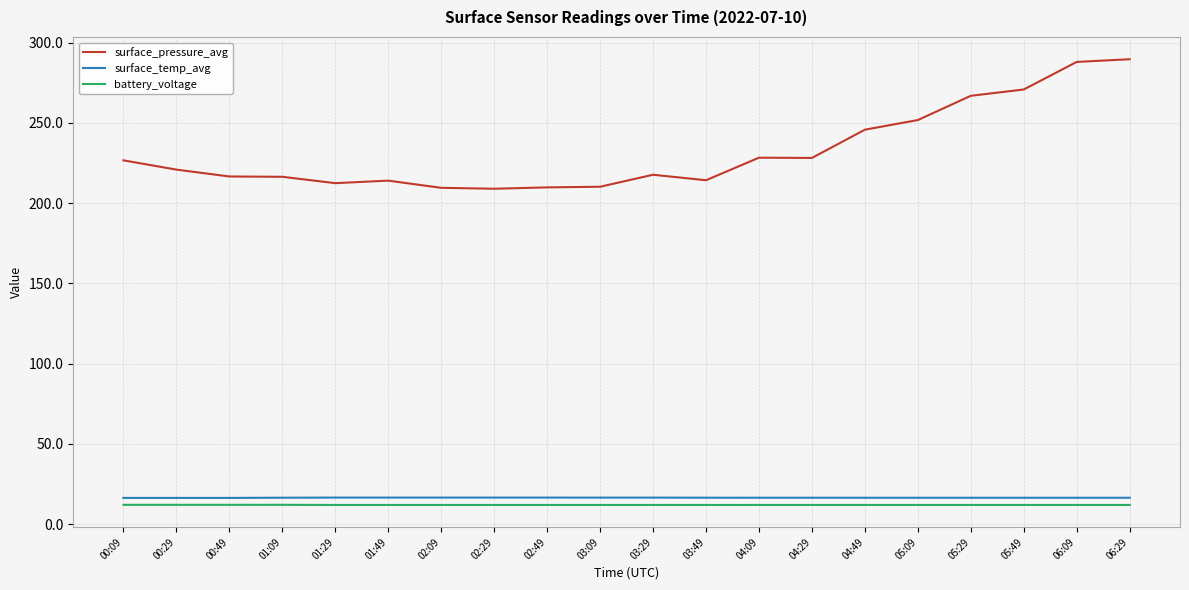

Read the surface_pressure_avg value at 03:49.

214.3